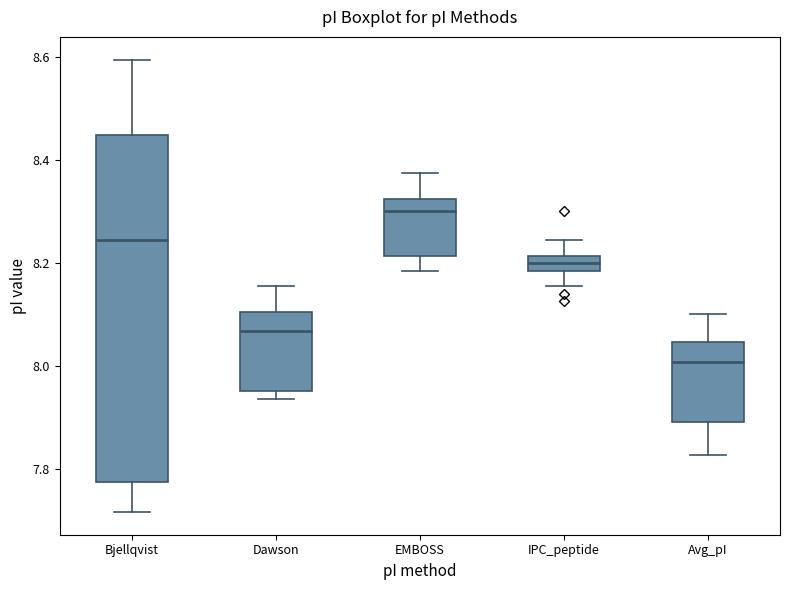

Which box is the tallest, from its lower edge to its upper edge?

Bjellqvist